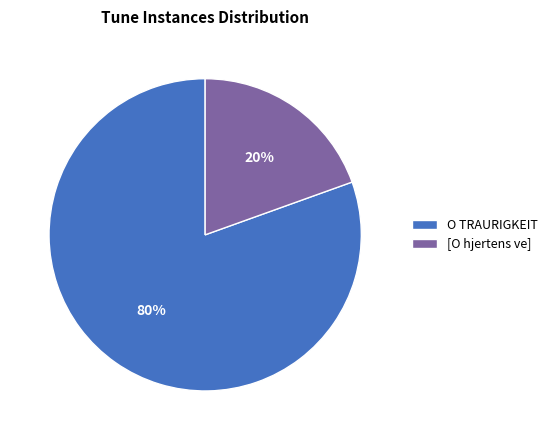

Which category has the biggest portion of the pie?

O TRAURIGKEIT